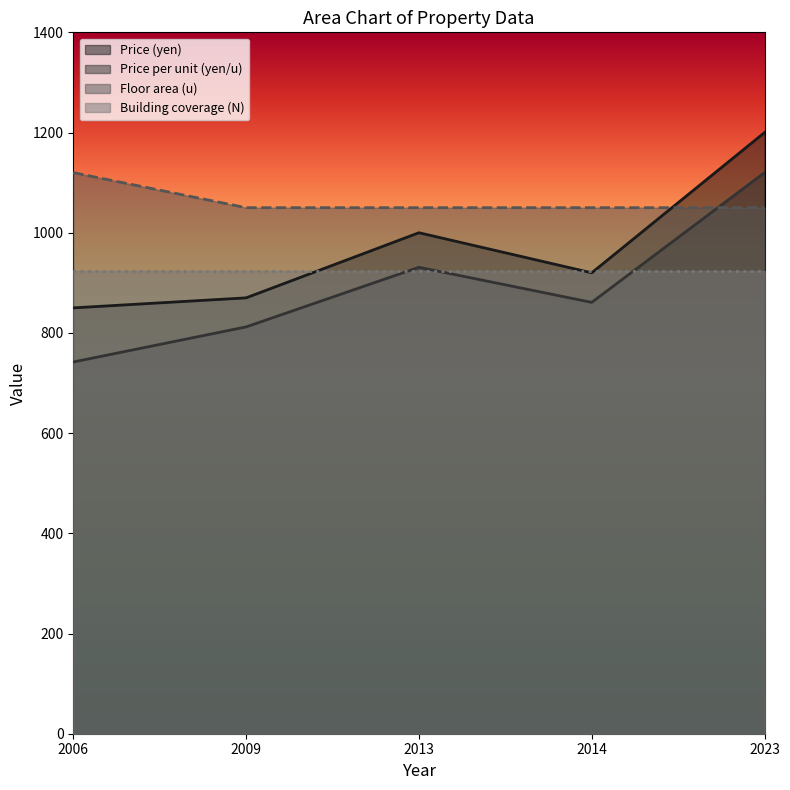

Which category has the highest value in the Price (yen) series?

2023